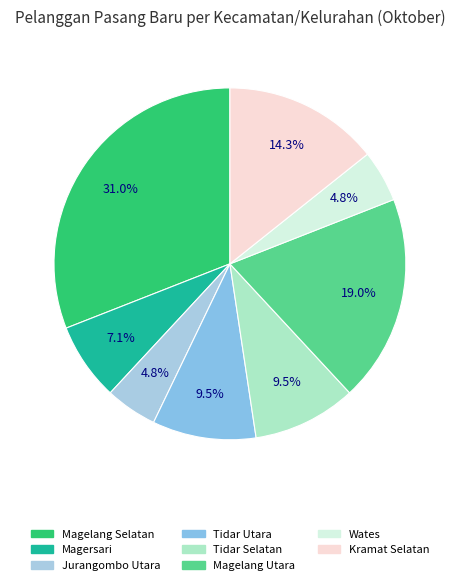

What percentage is the Jurangombo Utara slice, to the nearest percent?

5%